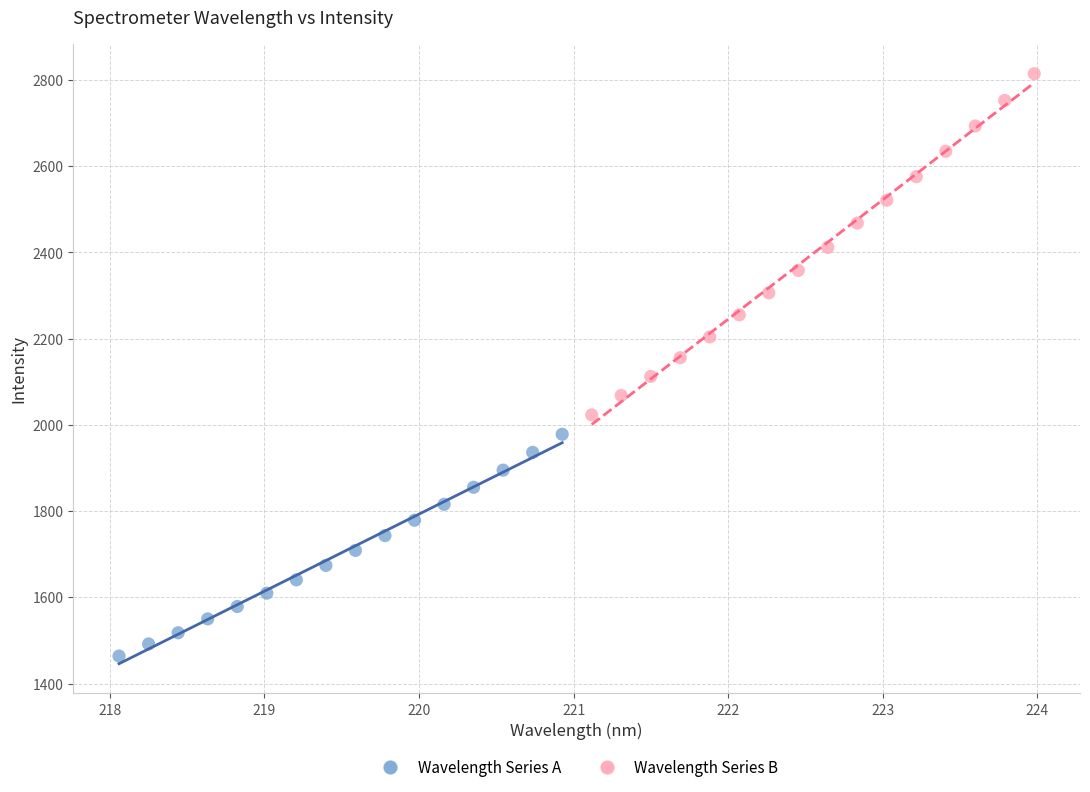

Which series contains the highest Y value?

Wavelength Series B